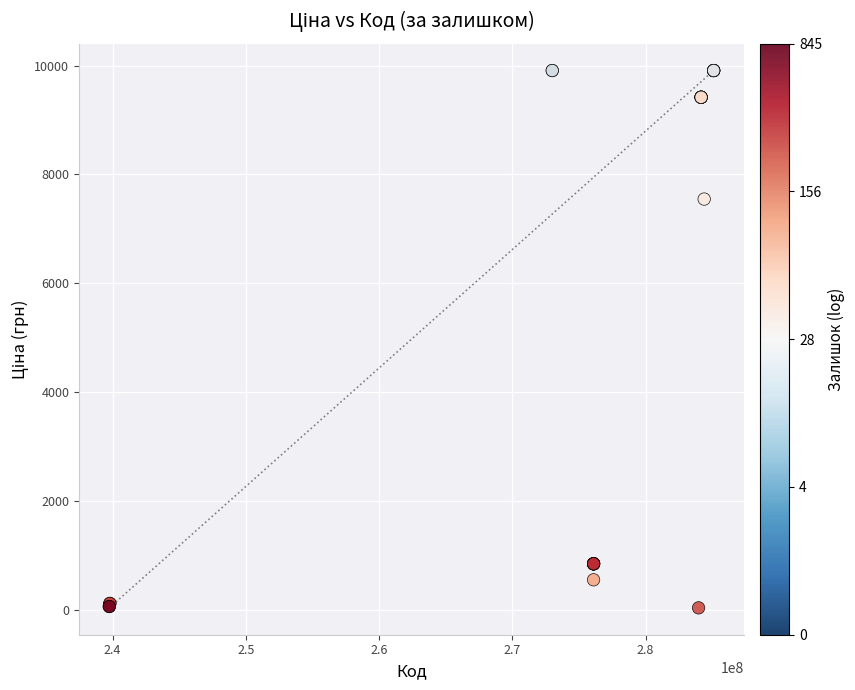

What Y value in the scatter plot is closest to 4970?

7545.9